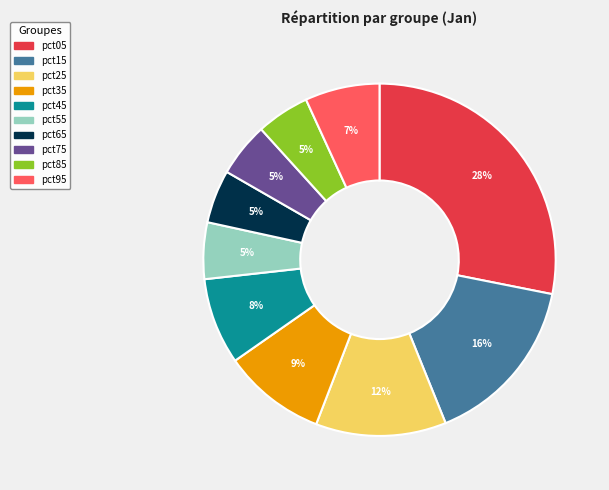

To the nearest percent, what is the combined percentage of pct75 and pct55?

10%